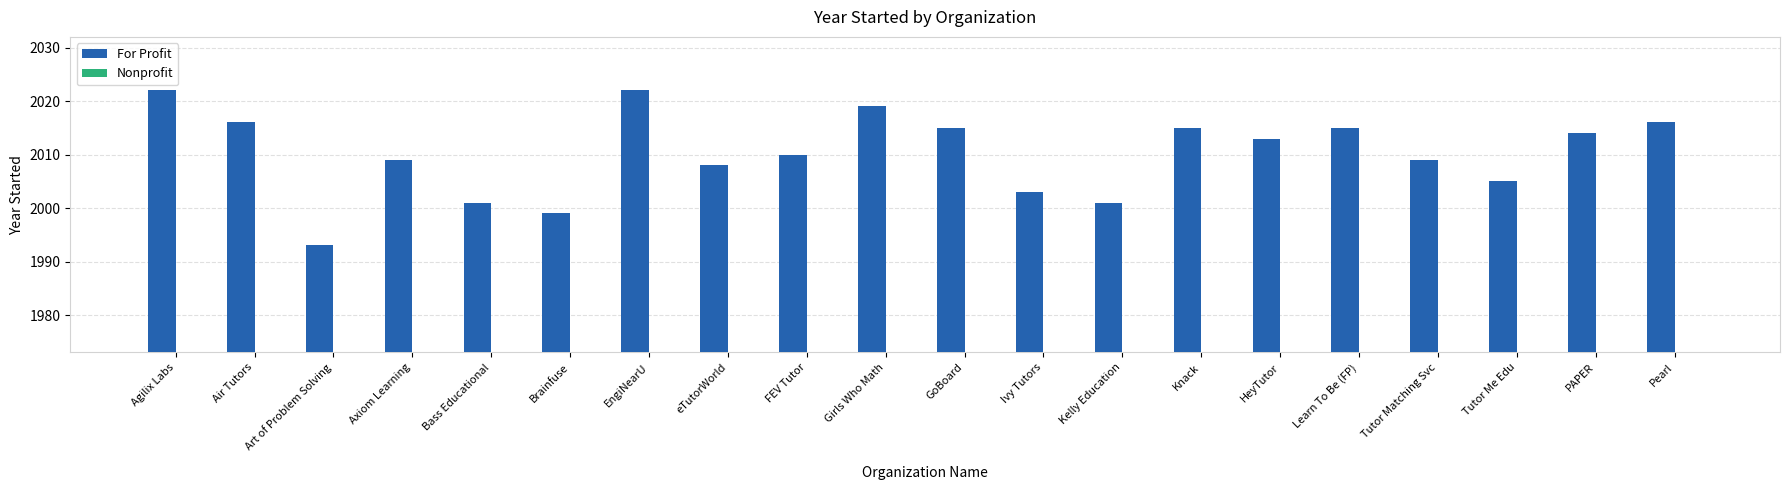

What is the approximate value at EngiNearU, to the nearest 10?

2020